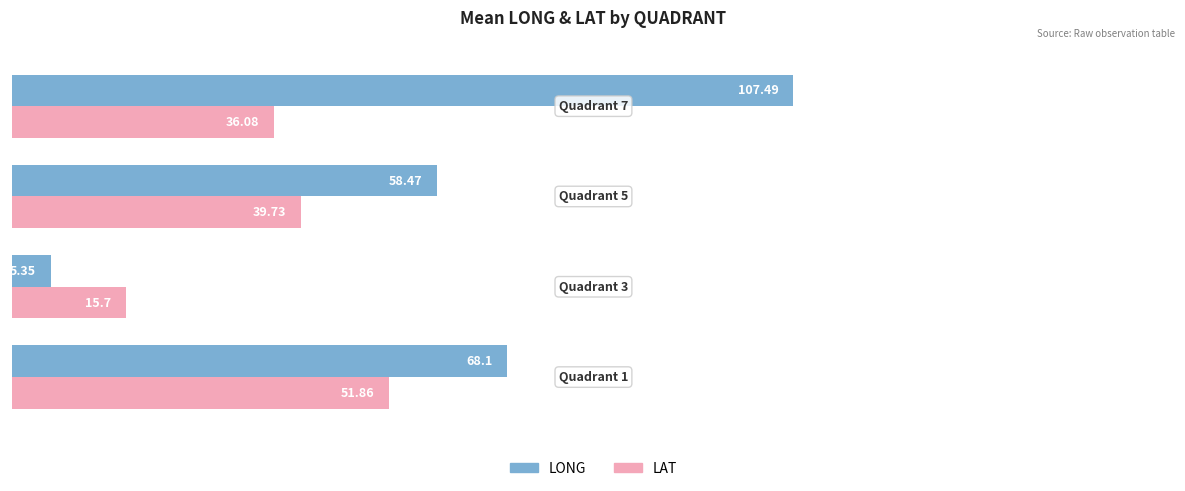

Which series has the widest spread of values?

LONG